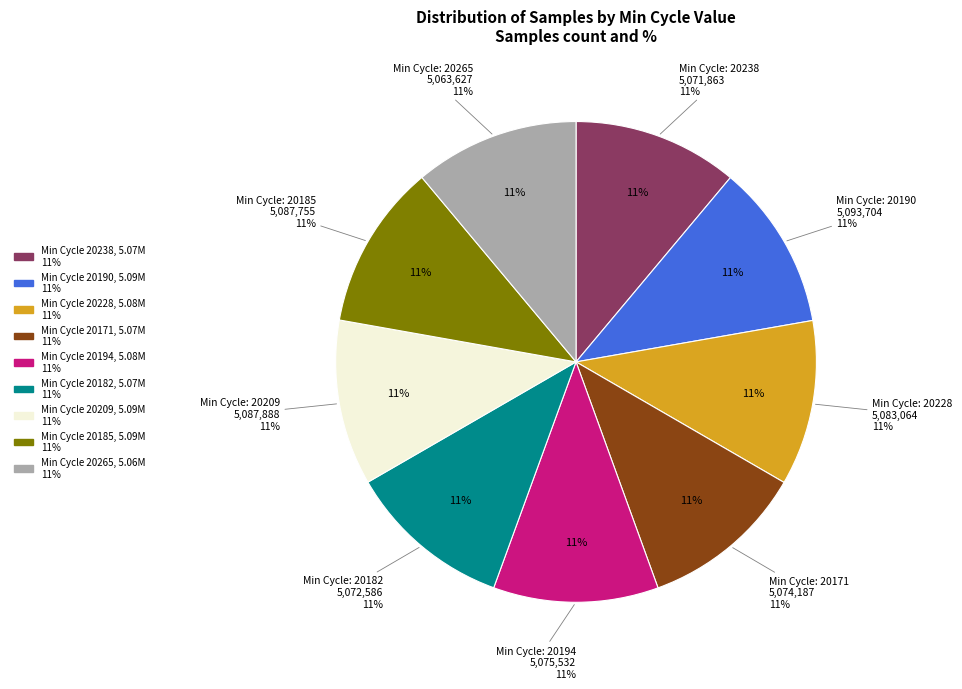

What is the smallest slice in the pie chart?

20265